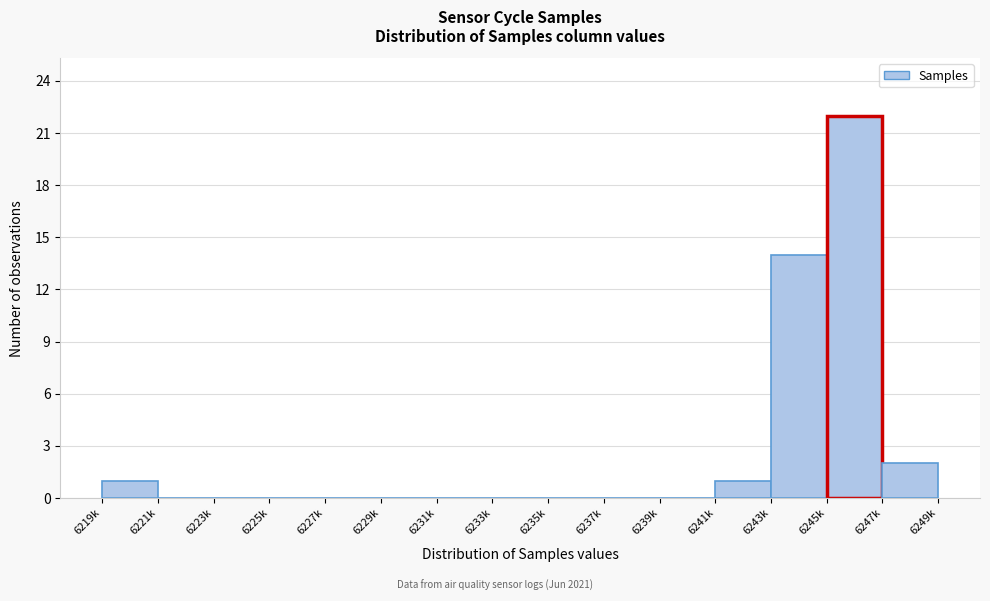

Reading left to right, extract all data points from this chart.

6219k=1	6221k=0	6223k=0	6225k=0	6227k=0	6229k=0	6231k=0	6233k=0	6235k=0	6237k=0	6239k=0	6241k=1	6243k=14	6245k=22	6247k=2